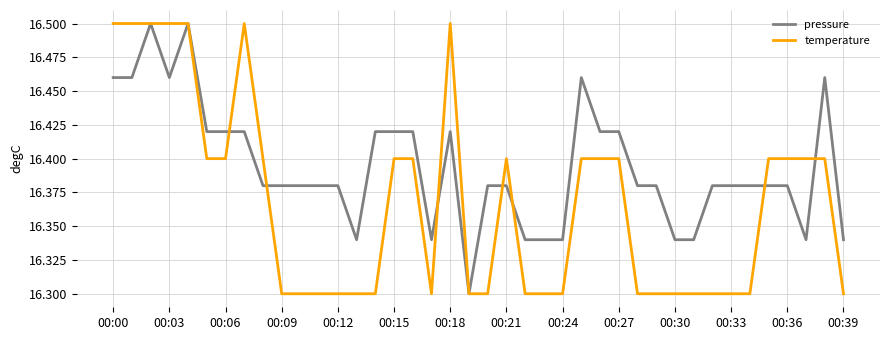

Rank the series by their average value, from lowest to highest.

temperature, pressure